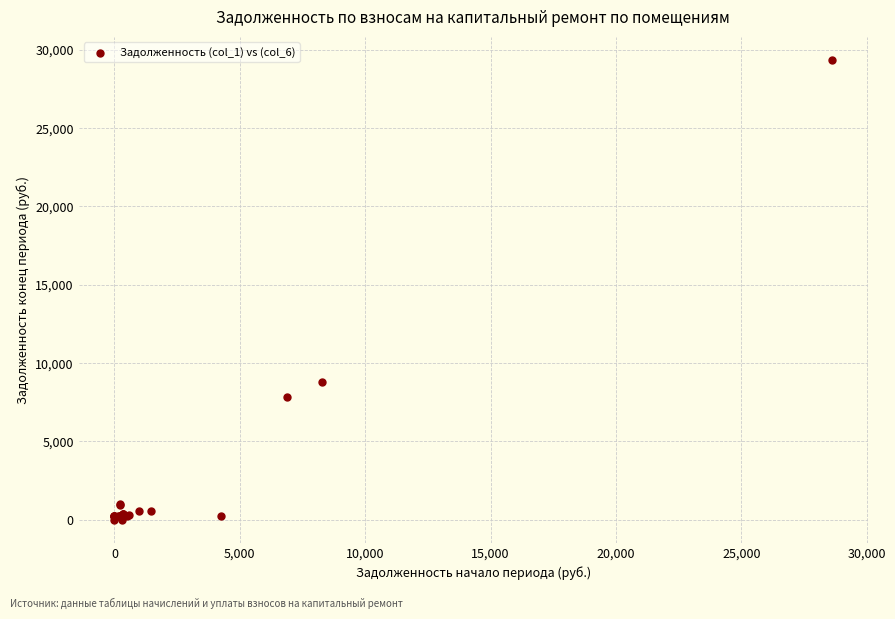

What Y value in the scatter plot is closest to 14680?

8767.3